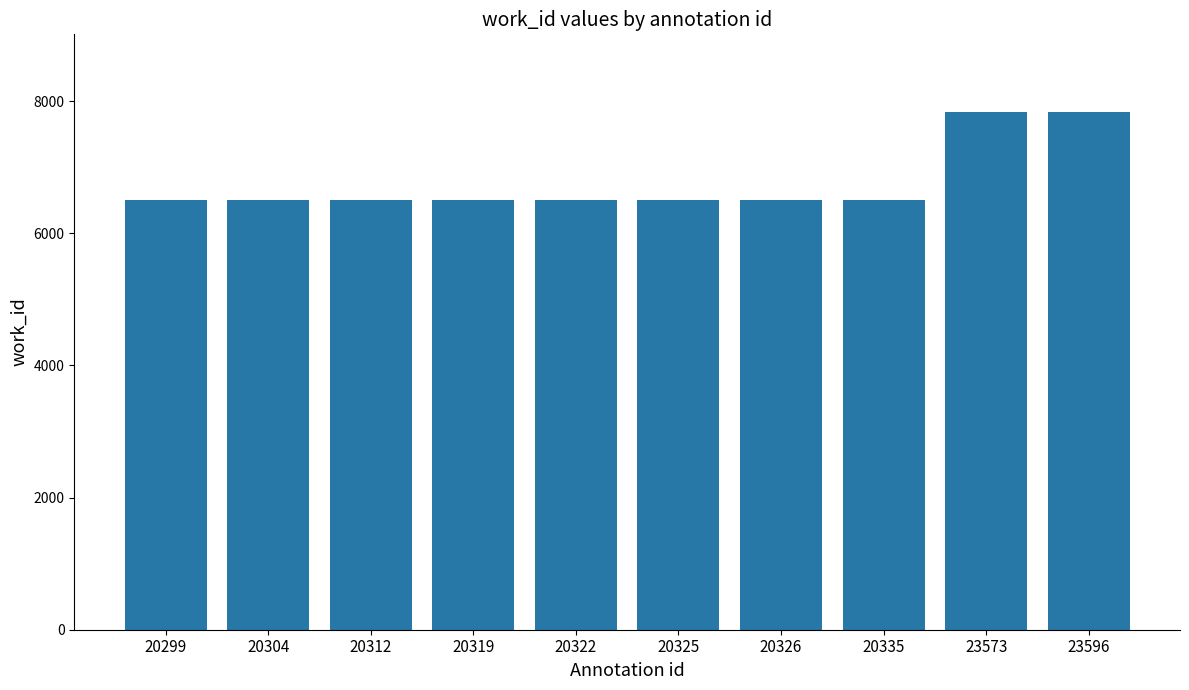

What is the difference between the maximum and minimum values?

1329